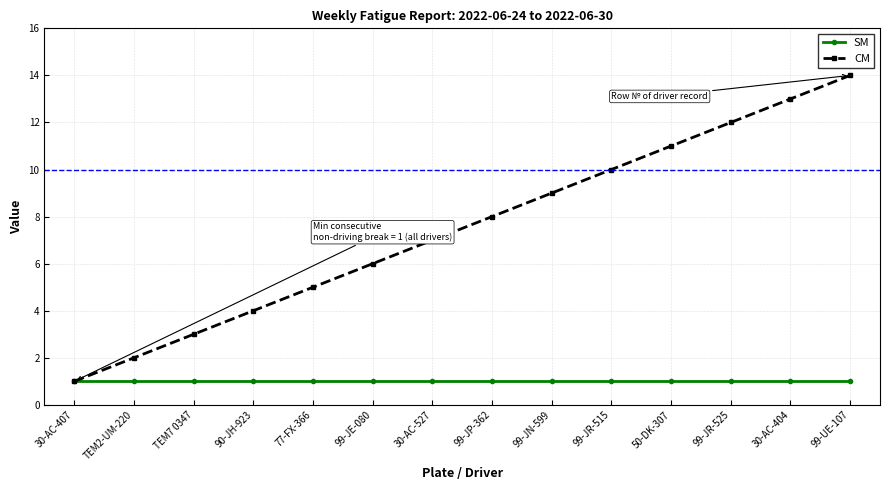

What is the lowest value of the SM series?

1